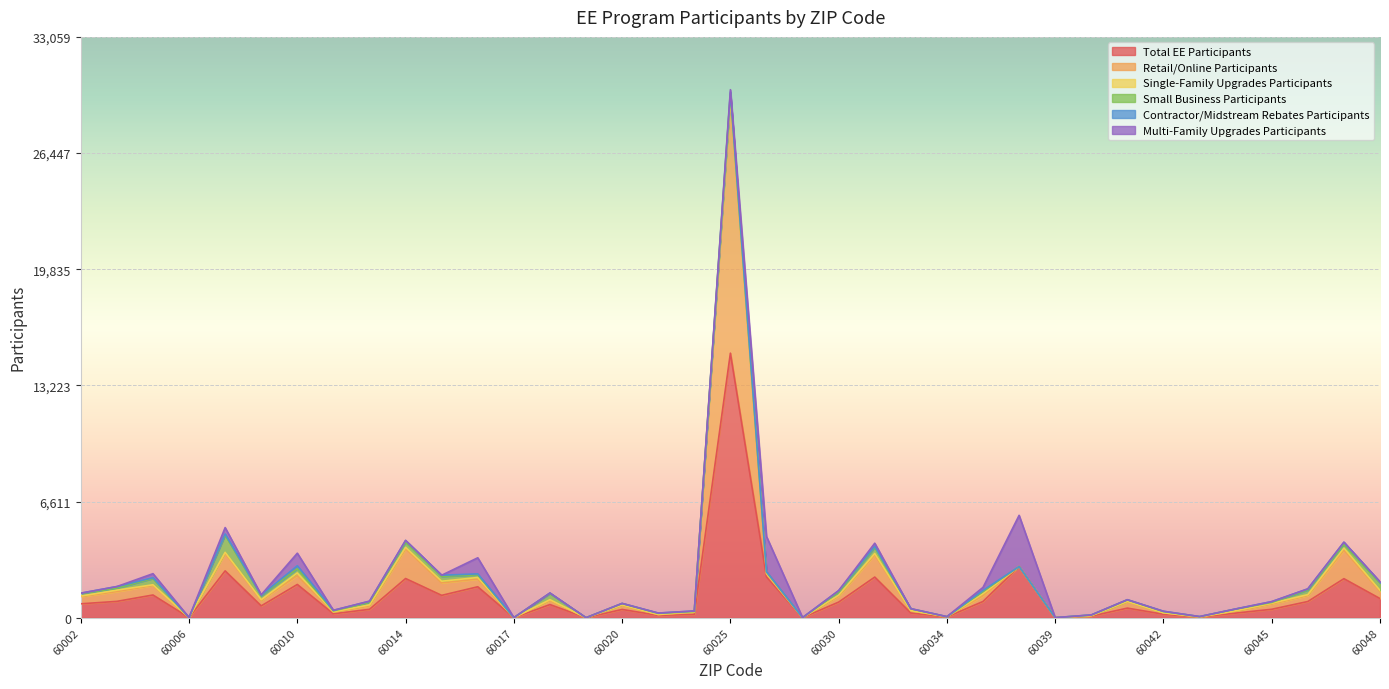

After their last crossing, which series has the higher values: Single-Family Upgrades Participants or Contractor/Midstream Rebates Participants?

Single-Family Upgrades Participants